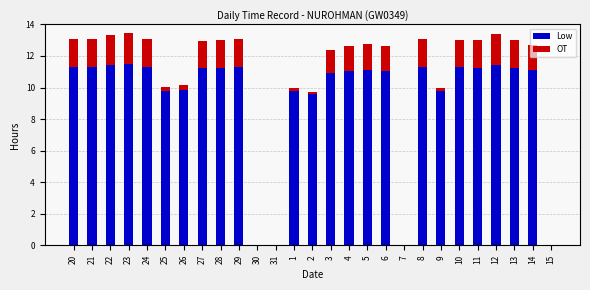

Are the bars grouped side by side (vs. stacked)?

No